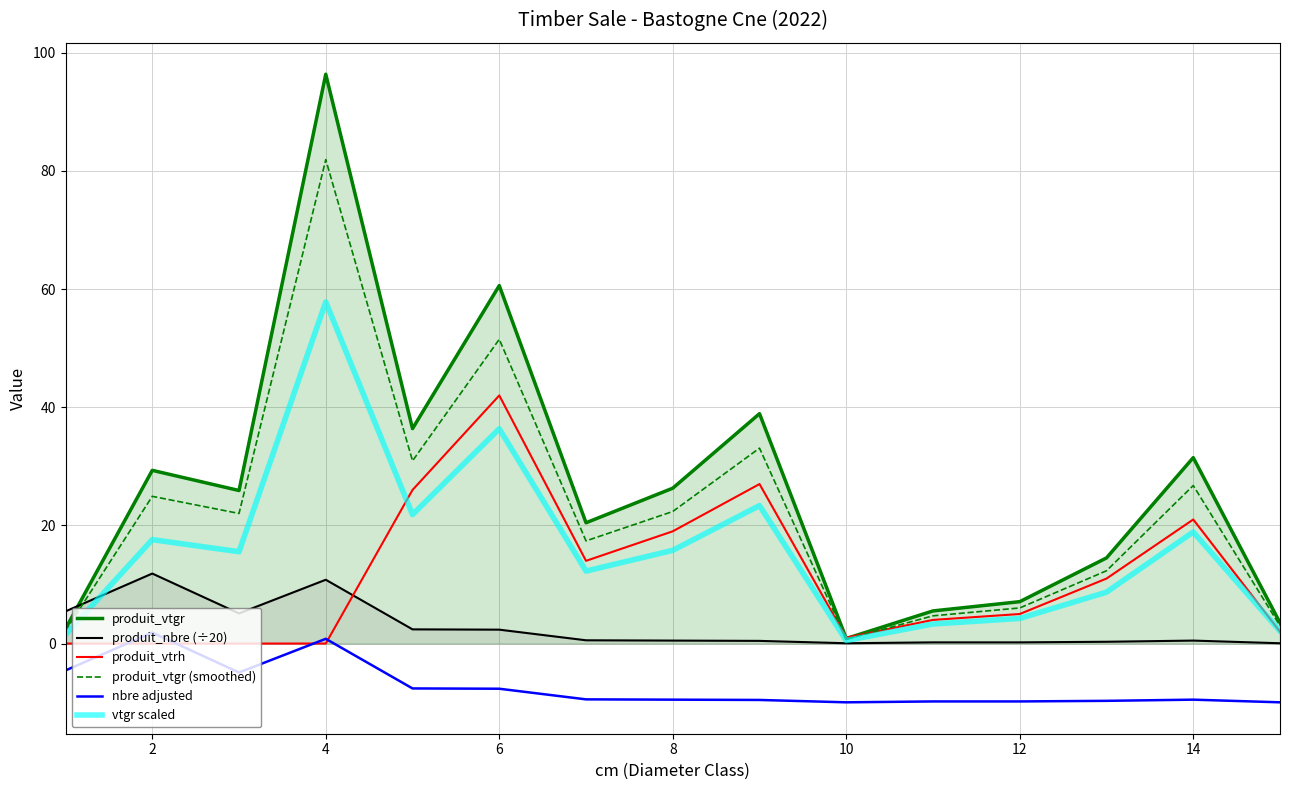

True or false: nbre adjusted and produit_vtgr intersect in this chart.

False